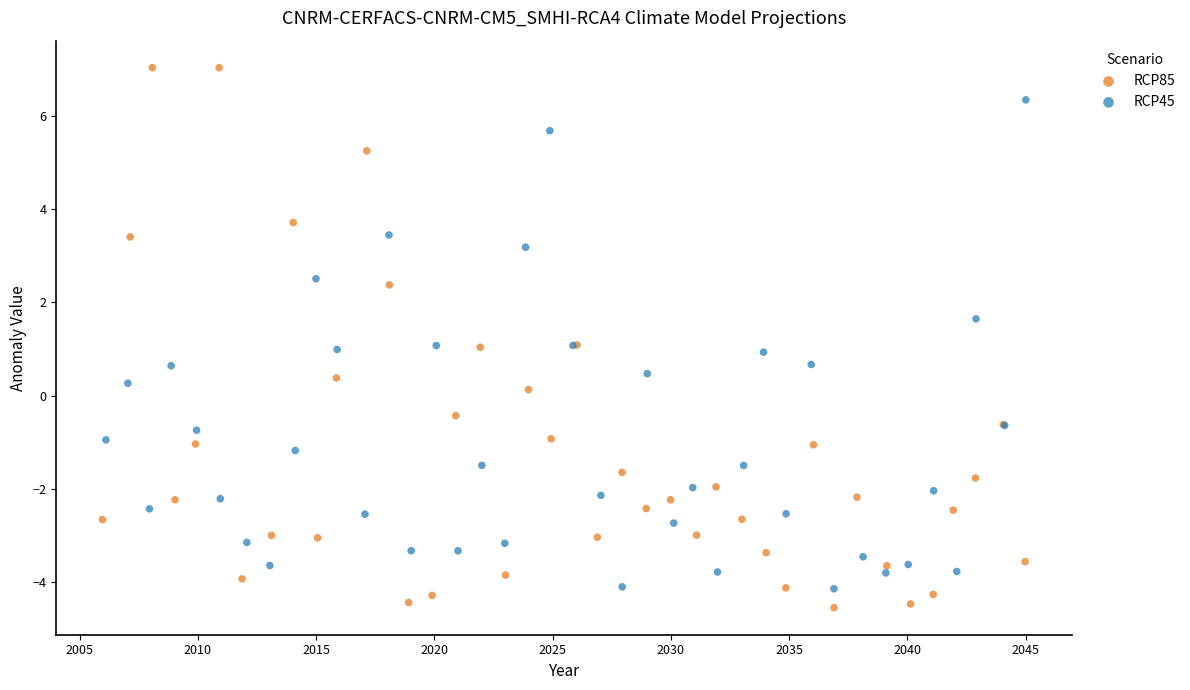

Which series contains the highest Y value?

RCP85